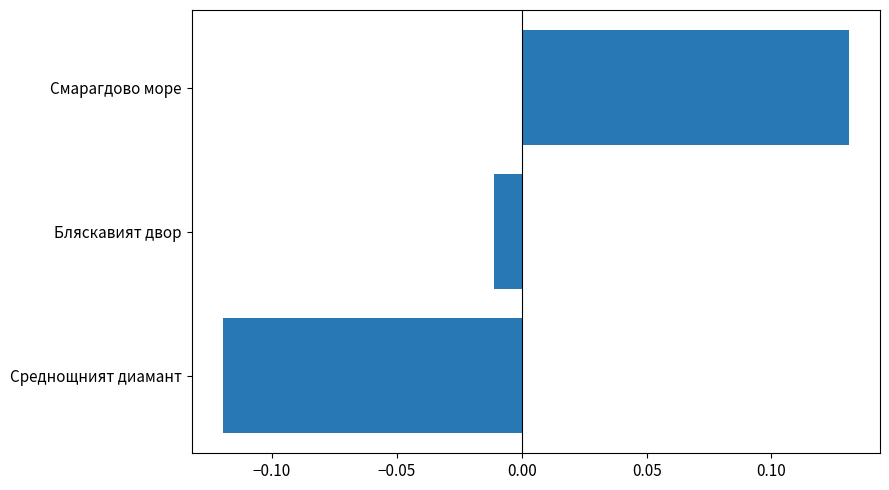

The chart shows a value of -0.0 at Среднощният диамант. True or false?

False